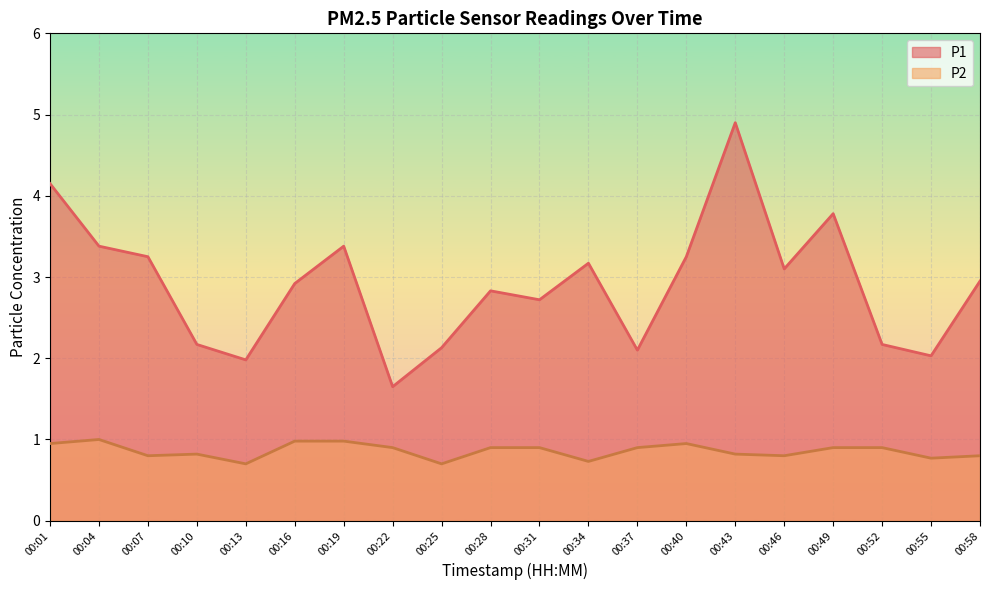

At which label is P2 closest to 0?

00:13